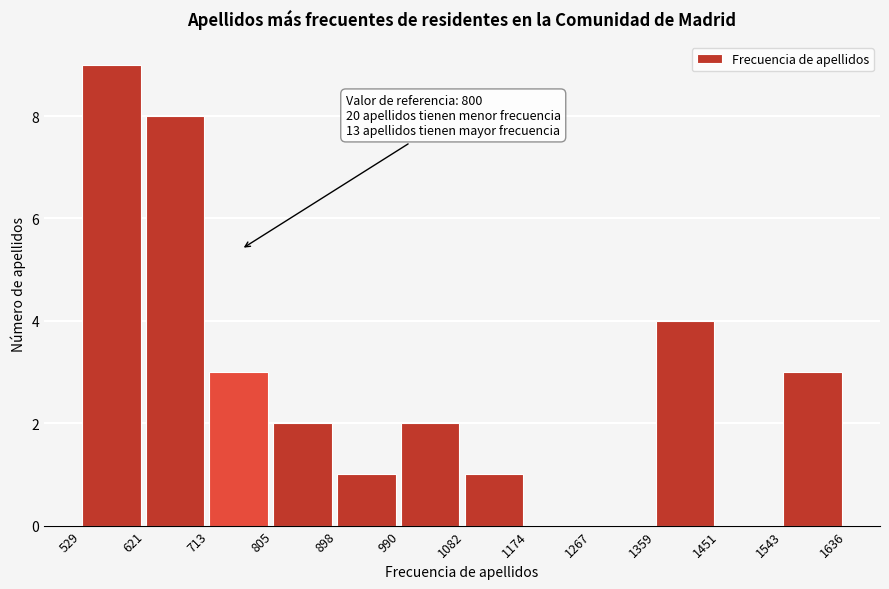

Which range on the x-axis has the tallest bar?

529 to 621